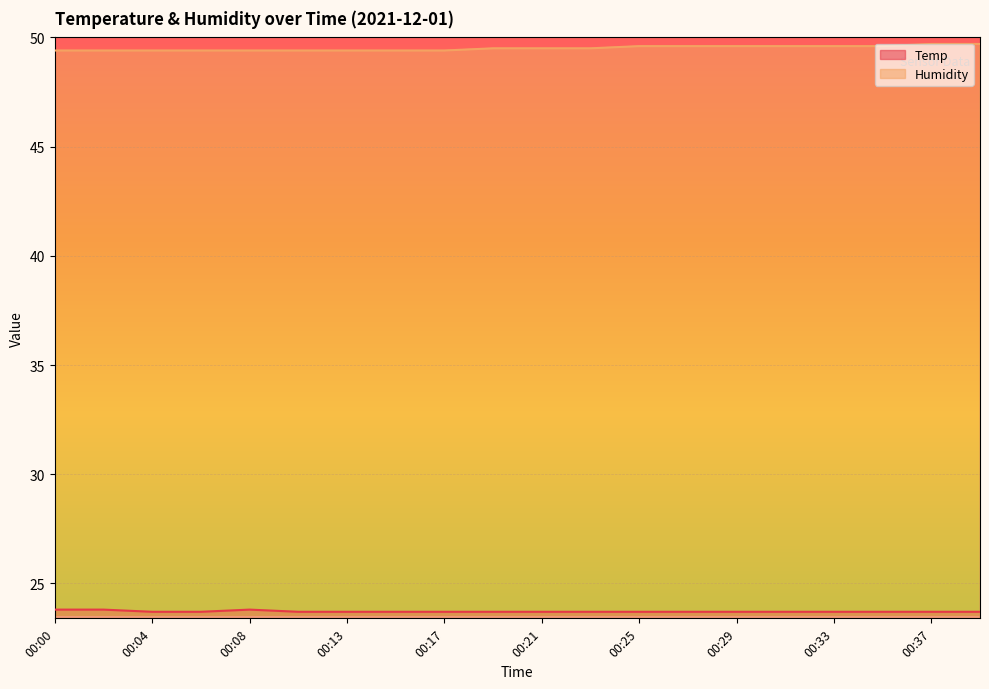

List the series in order of their peak value, highest first.

Humidity, Temp